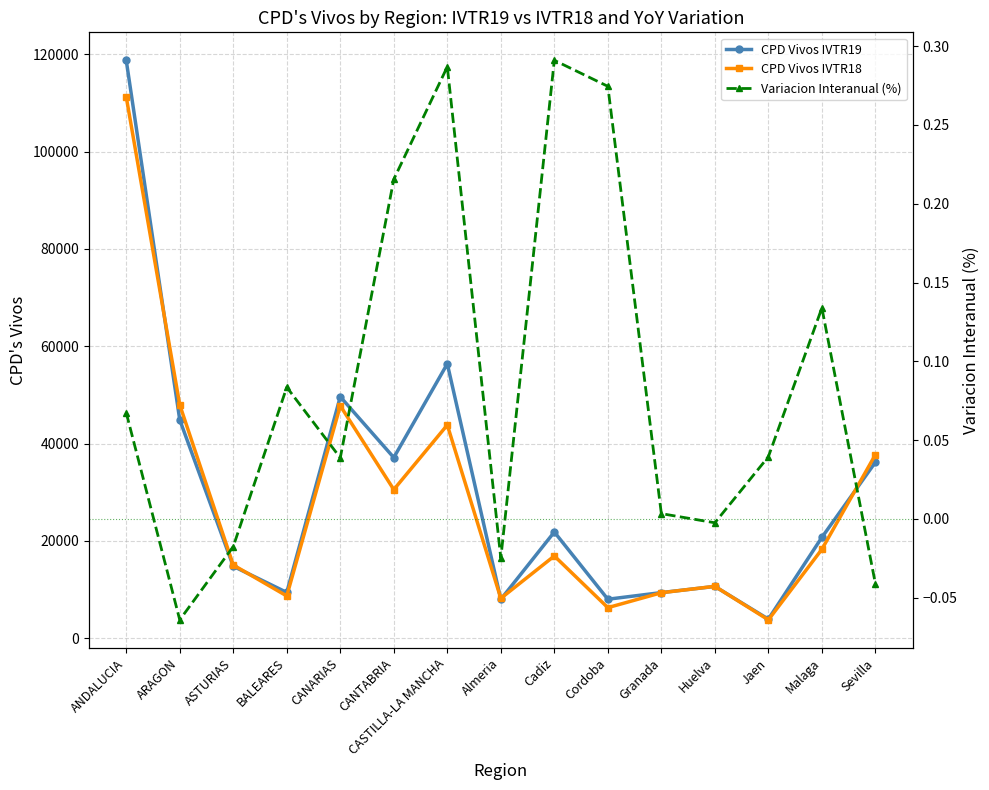

How many series are shown in this chart?

3